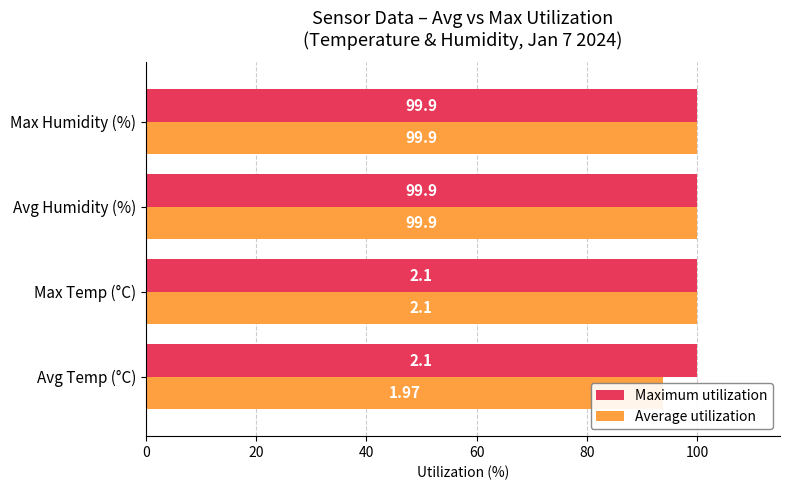

Reading left to right, transcribe all the data shown in this chart.

Maximum utilization: 0.4	0.4	0.4	0.4
Average utilization: 93.8	100.0	100.0	100.0